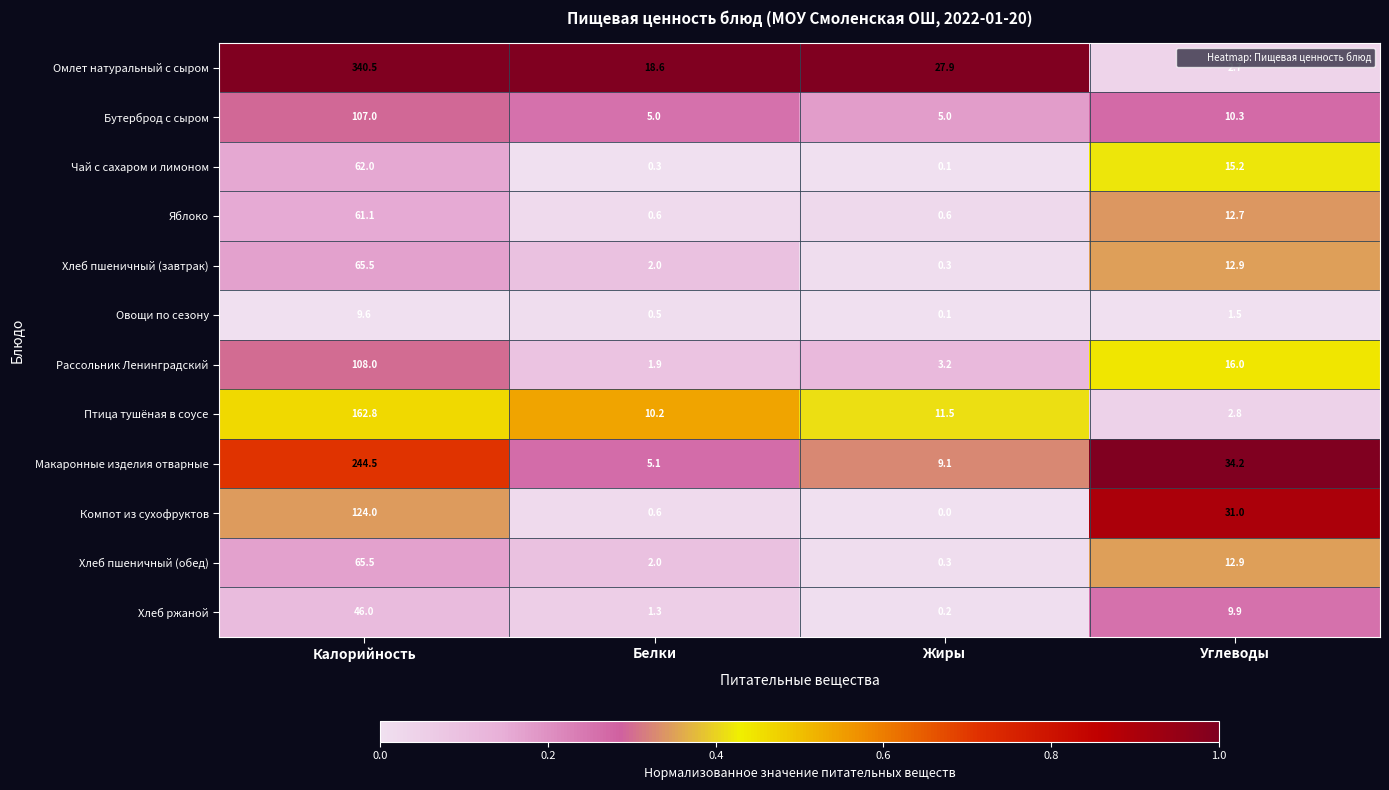

Is it true that Бутерброд с сыром equals 107.0 at Калорийность?

True